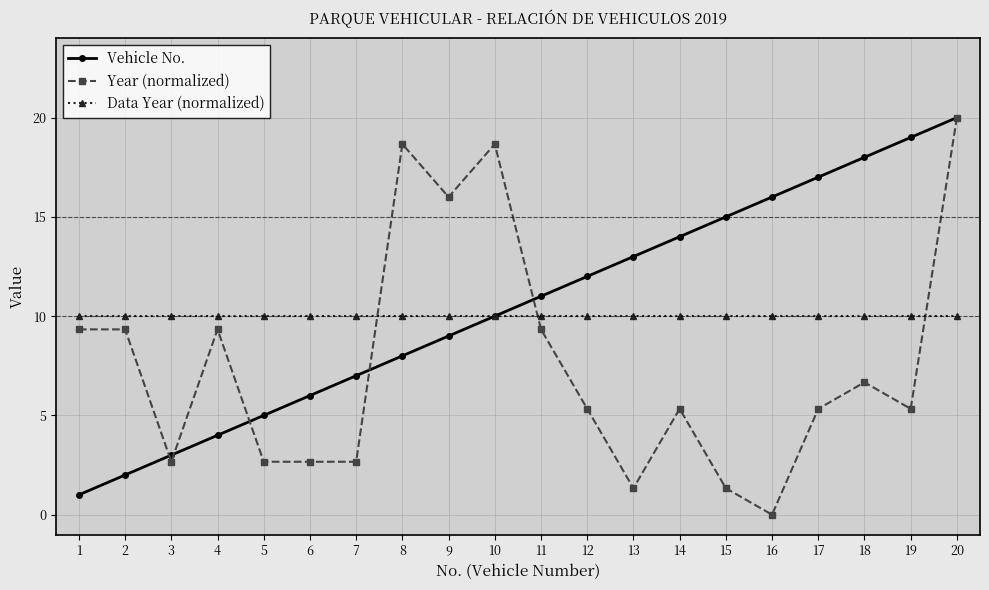

Is it true that Vehicle No. equals 4.0 at 3?

False